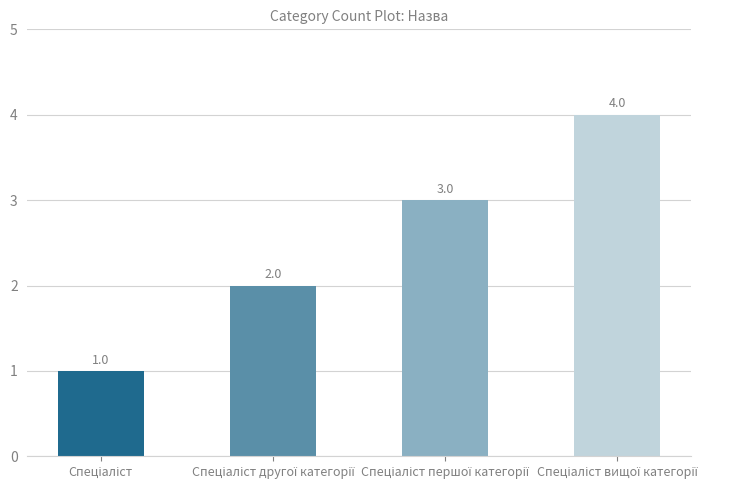

Does the chart contain stacked bars?

No